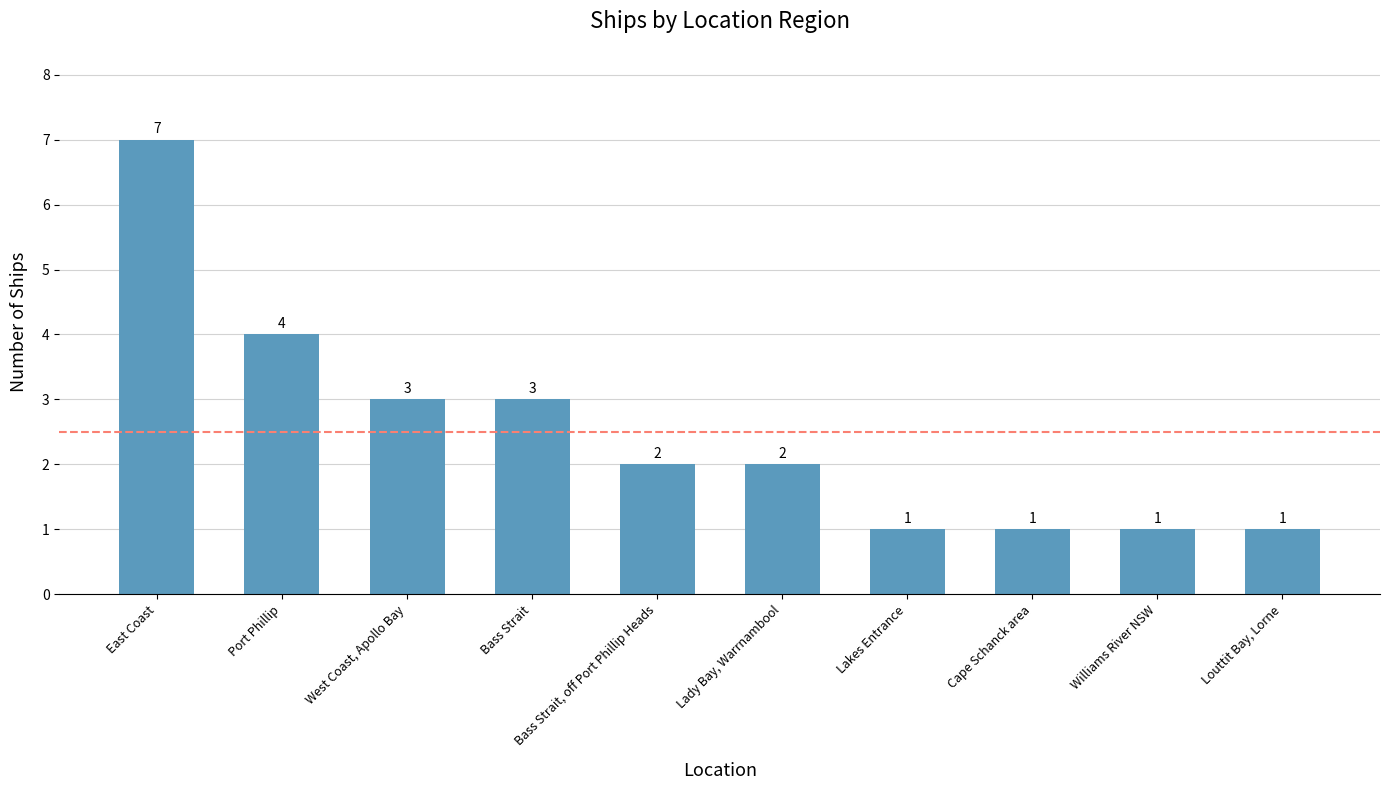

What is the change in value from East Coast to West Coast, Apollo Bay?

-4